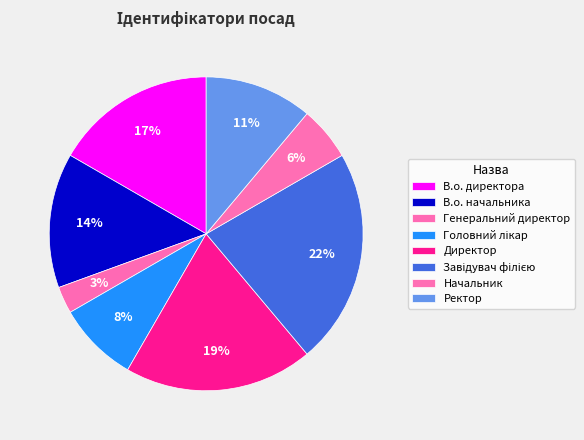

What is the ratio of the value at В.о. начальника to the value at Директор?

0.7